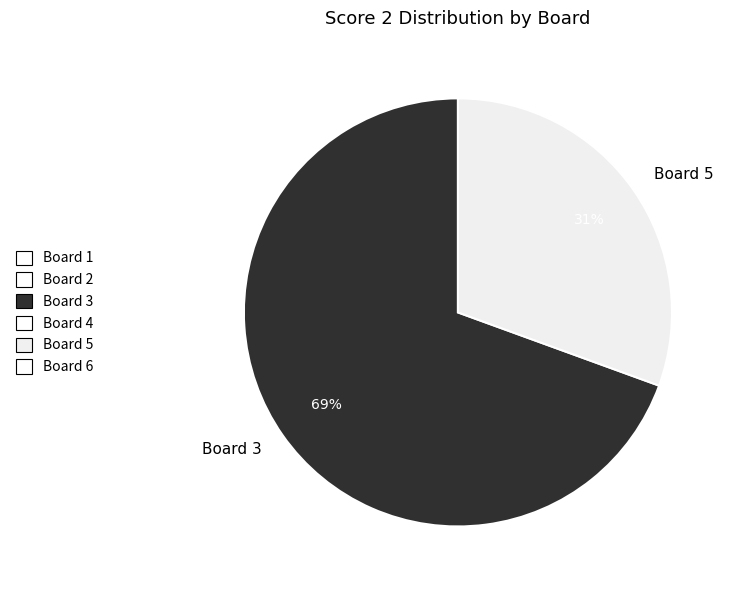

Is the sum of Board 5 and Board 3 greater than half?

Yes